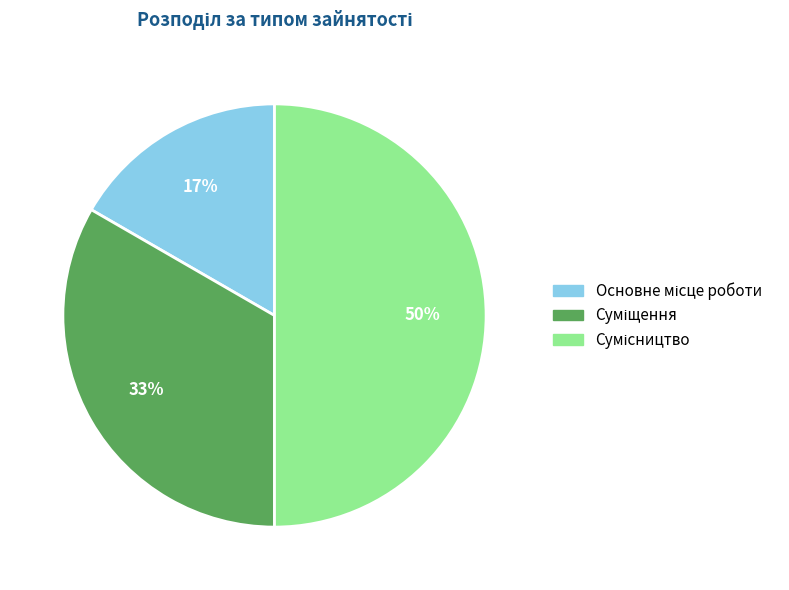

To the nearest percent, what is the difference between the largest and smallest slice percentages?

33%